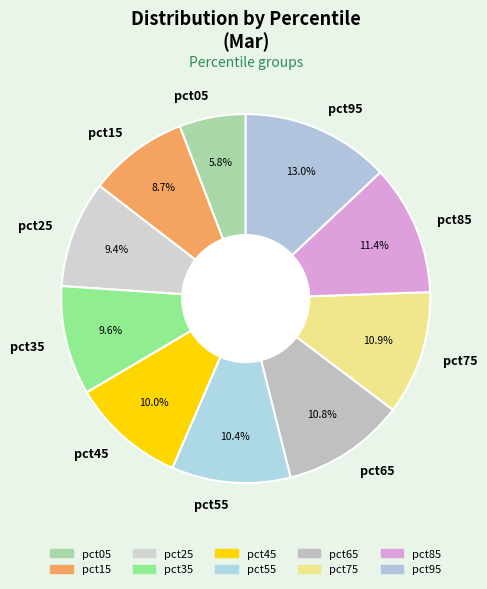

What percentage is the pct15 slice, to the nearest percent?

9%